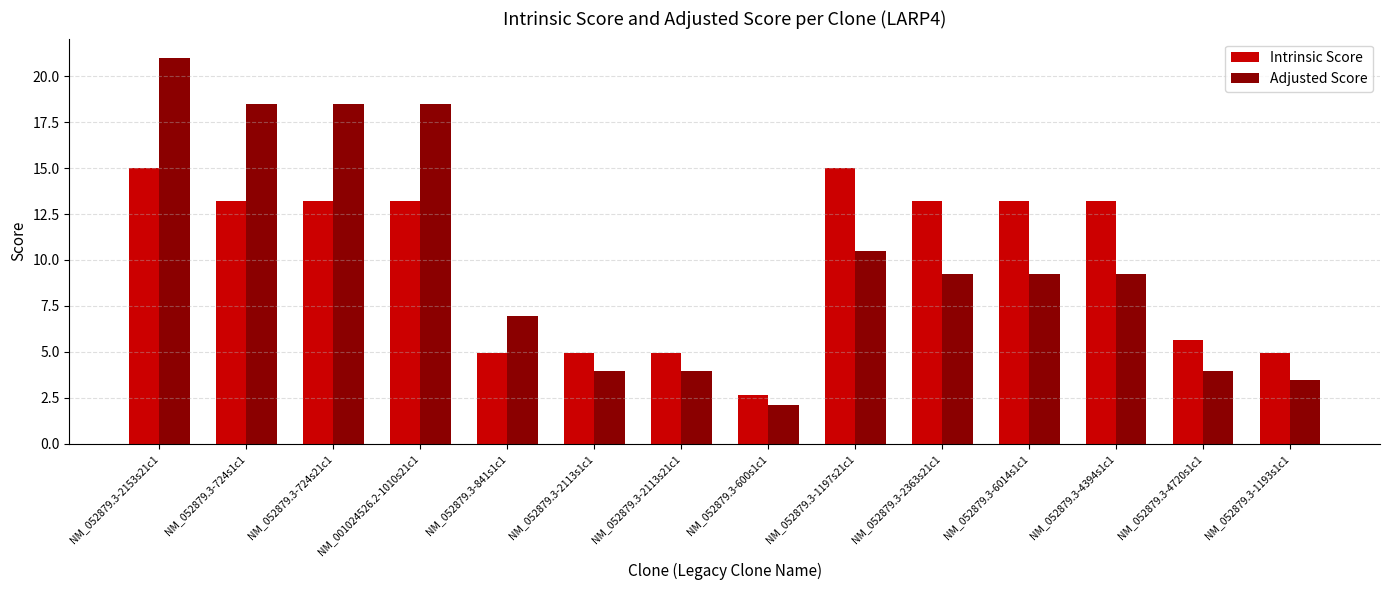

What are all the series names shown in the legend?

Intrinsic Score, Adjusted Score